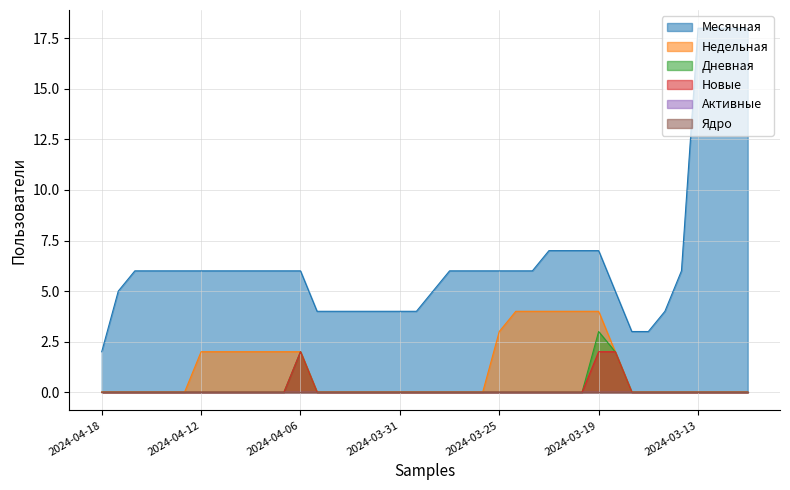

How many interior local peaks does the Новые series have?

1